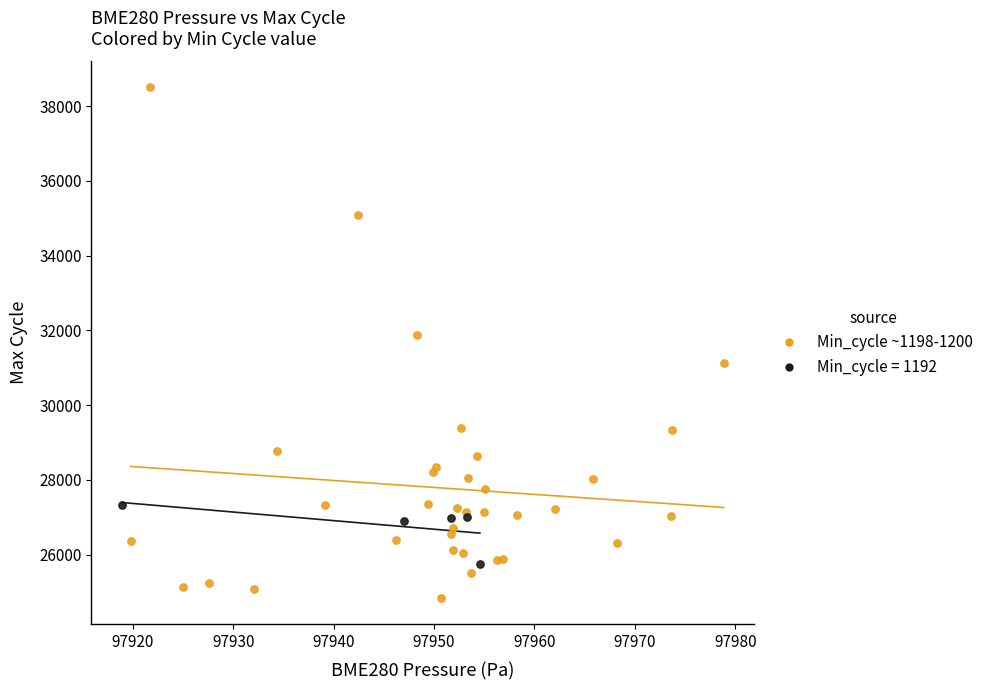

Which series reaches the minimum Y coordinate?

Min_cycle ~1198-1200